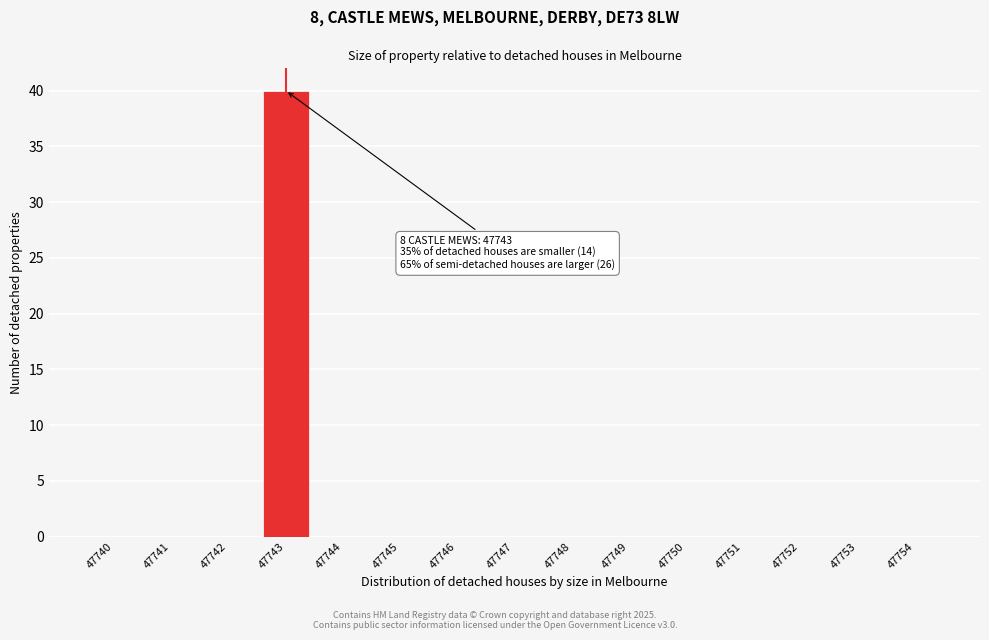

Reading left to right, transcribe all the data shown in this chart.

47740=0	47741=0	47742=0	47743=40	47744=0	47745=0	47746=0	47747=0	47748=0	47749=0	47750=0	47751=0	47752=0	47753=0	47754=0